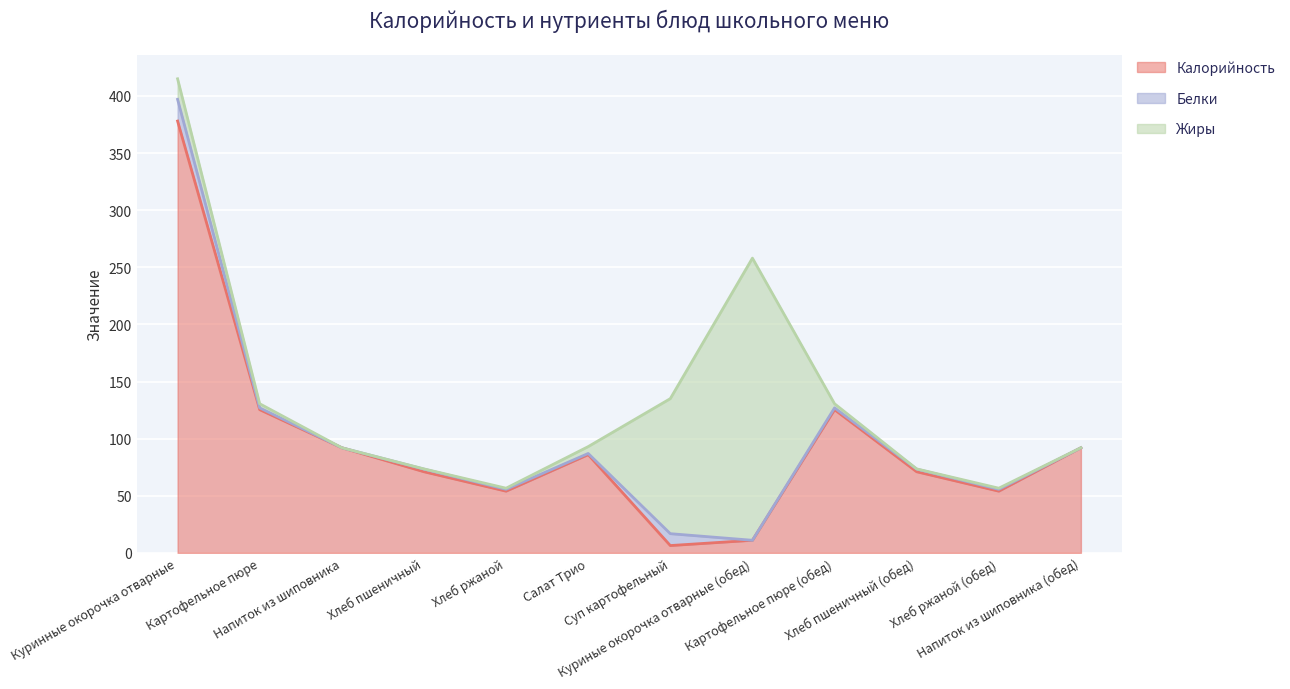

At how many categories does at least one series exceed 326?

1